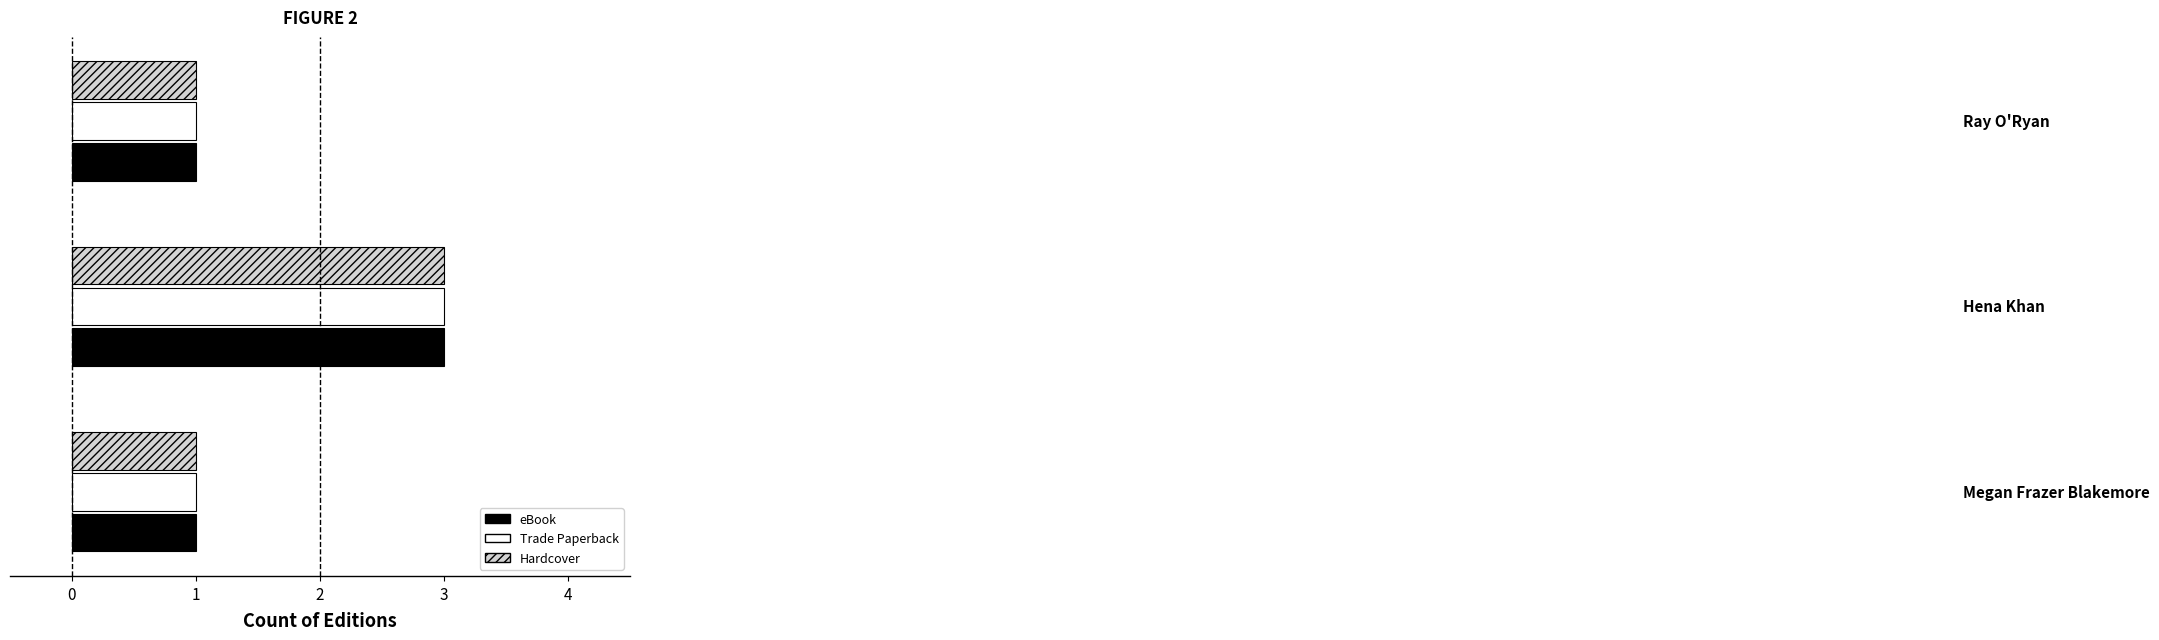

What are all the series names shown in the legend?

eBook, Trade Paperback, Hardcover